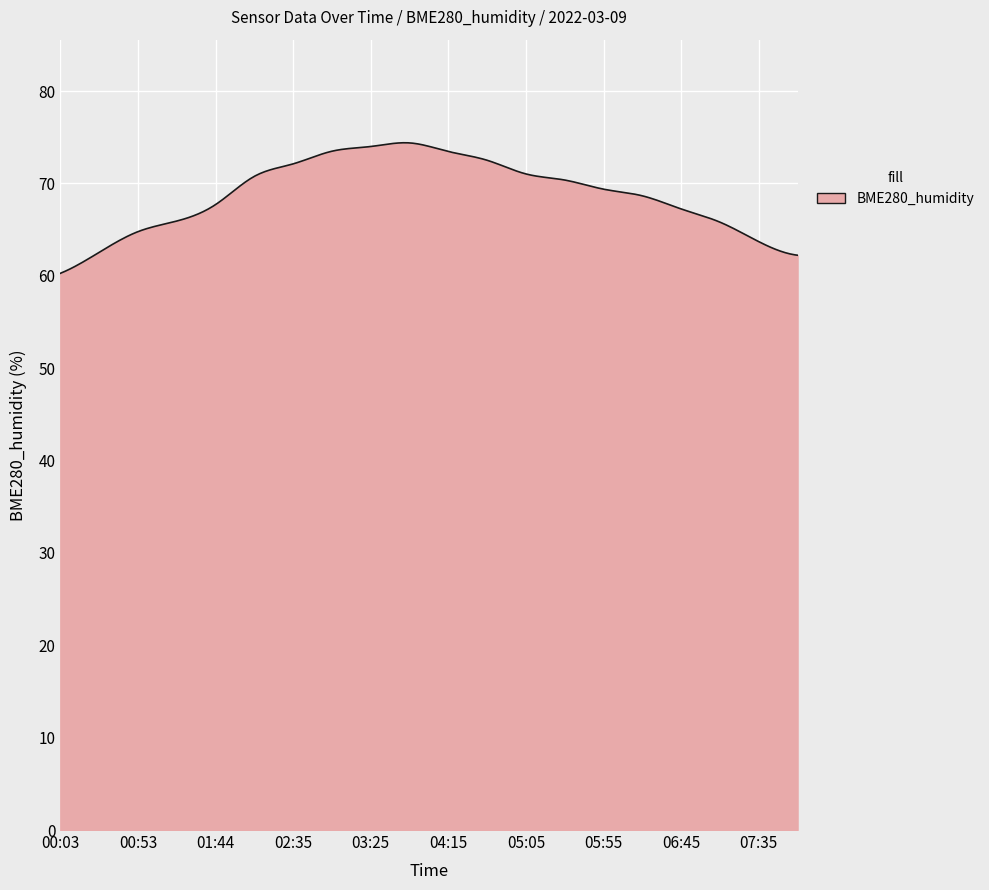

What is the maximum value shown in the chart?

74.4